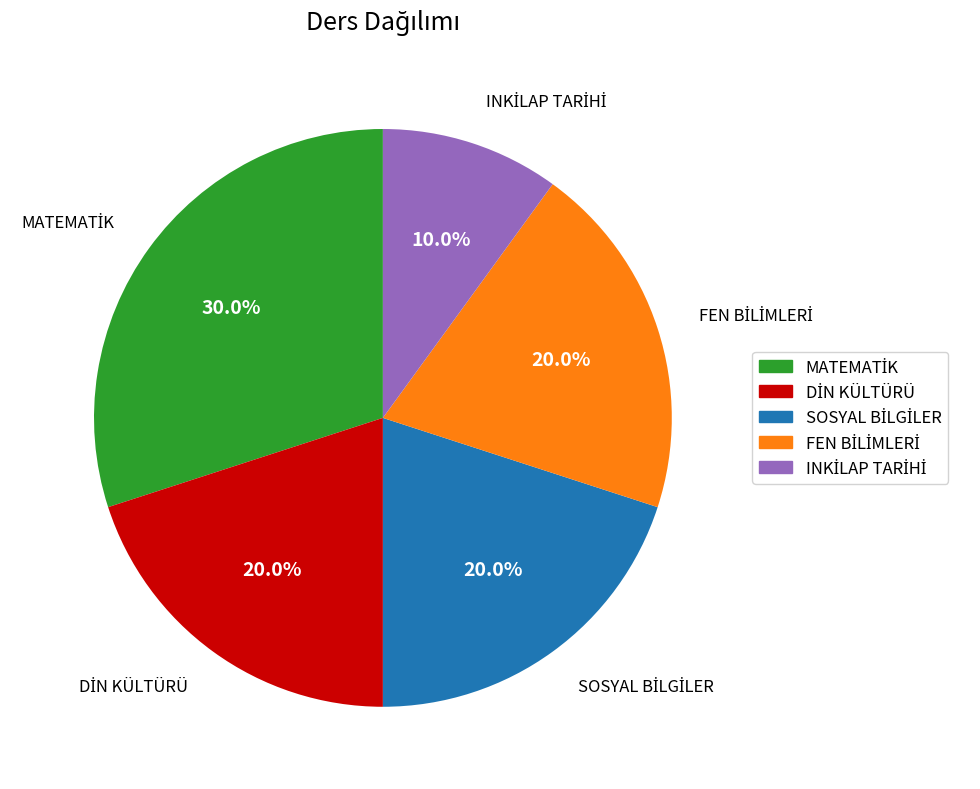

Is there any slice that represents more than half of the pie?

No